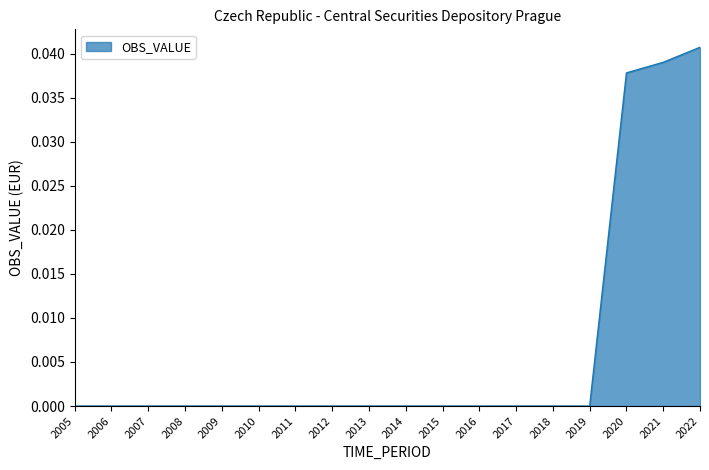

Does the chart have visible grid lines?

No